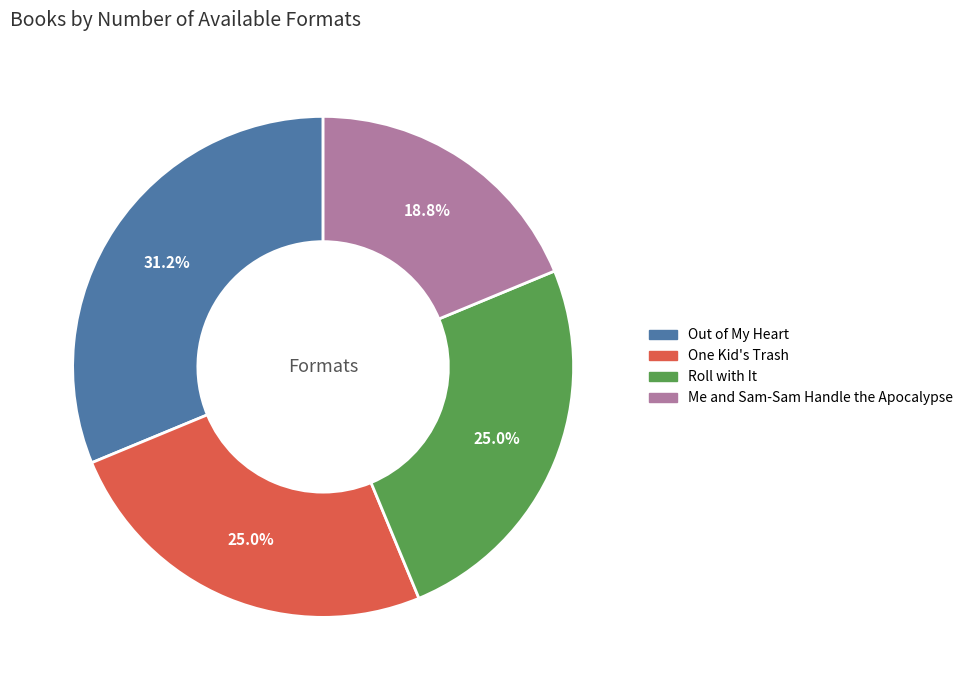

To the nearest percent, what is the average slice percentage?

25%